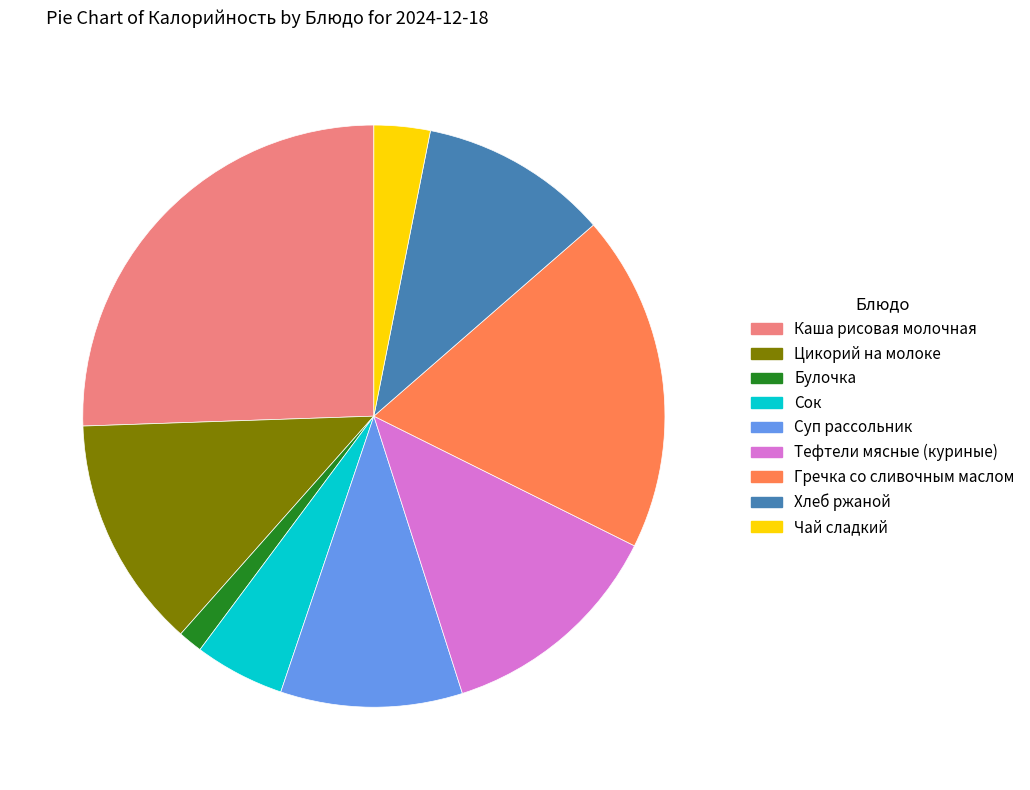

Does Сок account for over 50% of the chart?

No